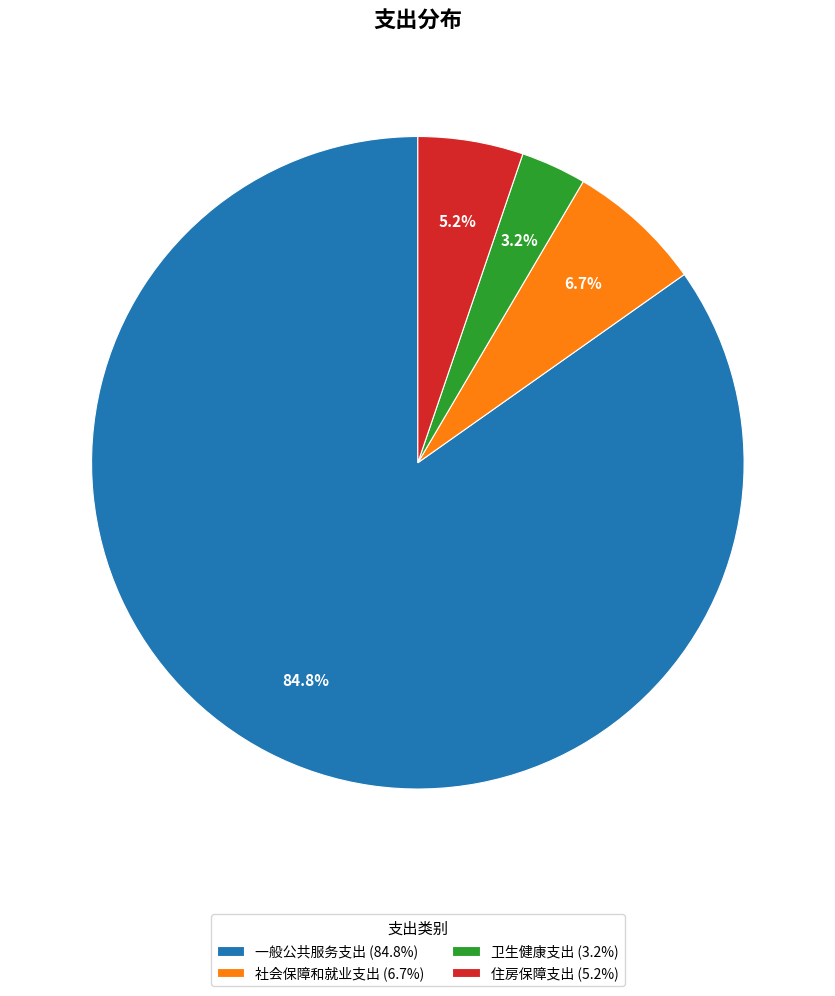

To the nearest percent, what is the average slice percentage?

25%